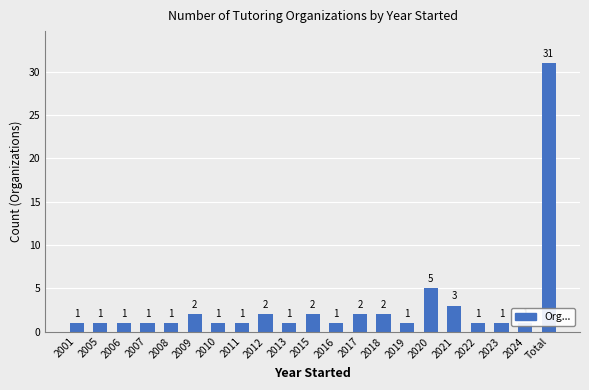

Does the chart contain stacked bars?

No